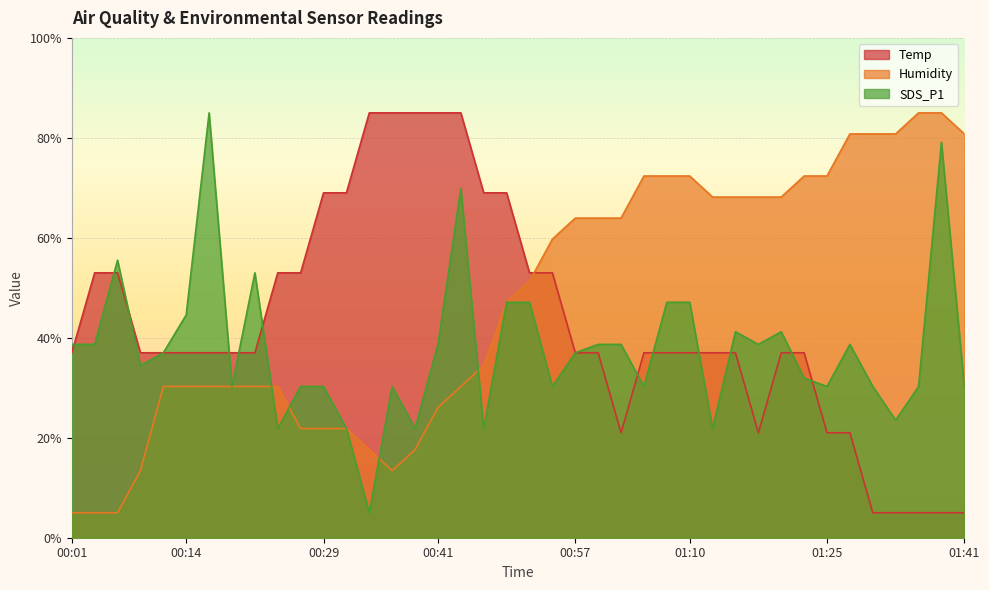

What position from the left is 00:31?

13